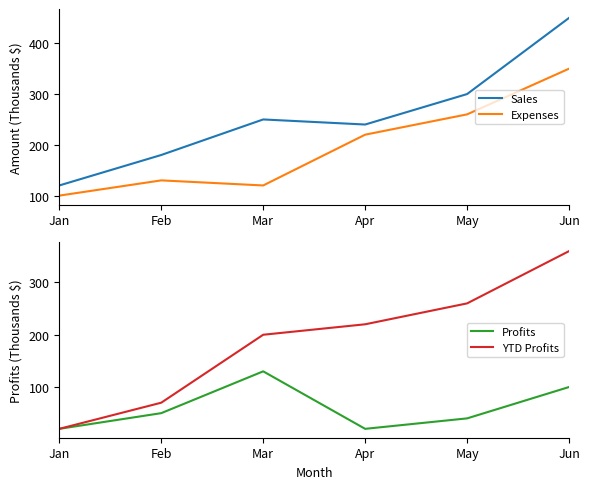

What value does the Expenses series have at Jan, to the nearest 5?

100